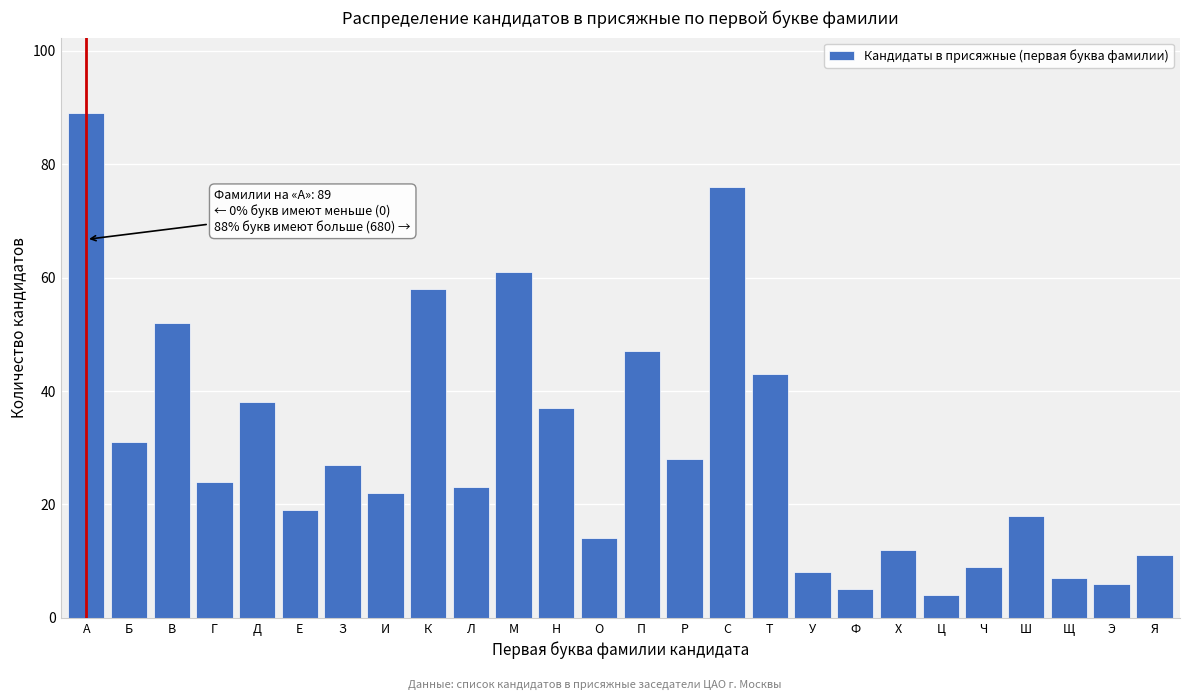

Reading right to left, extract all data points from this chart.

Я=11	Э=6	Щ=7	Ш=18	Ч=9	Ц=4	Х=12	Ф=5	У=8	Т=43	С=76	Р=28	П=47	О=14	Н=37	М=61	Л=23	К=58	И=22	З=27	Е=19	Д=38	Г=24	В=52	Б=31	А=89